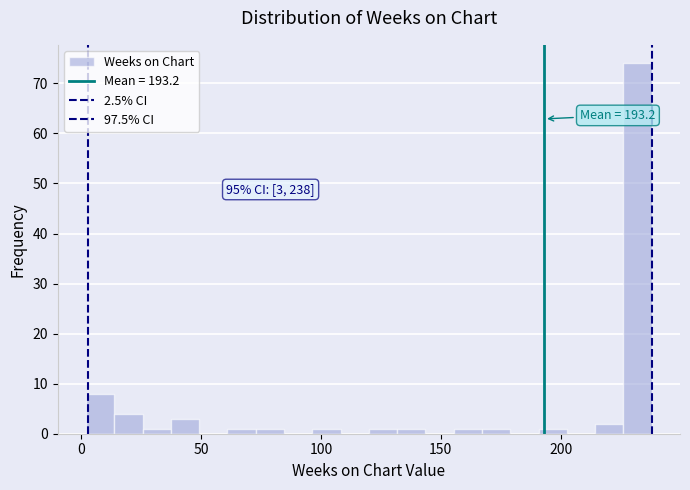

Around what value on the x-axis is the tallest bar? Give the approximate position of its centre, as read against the axis.

230